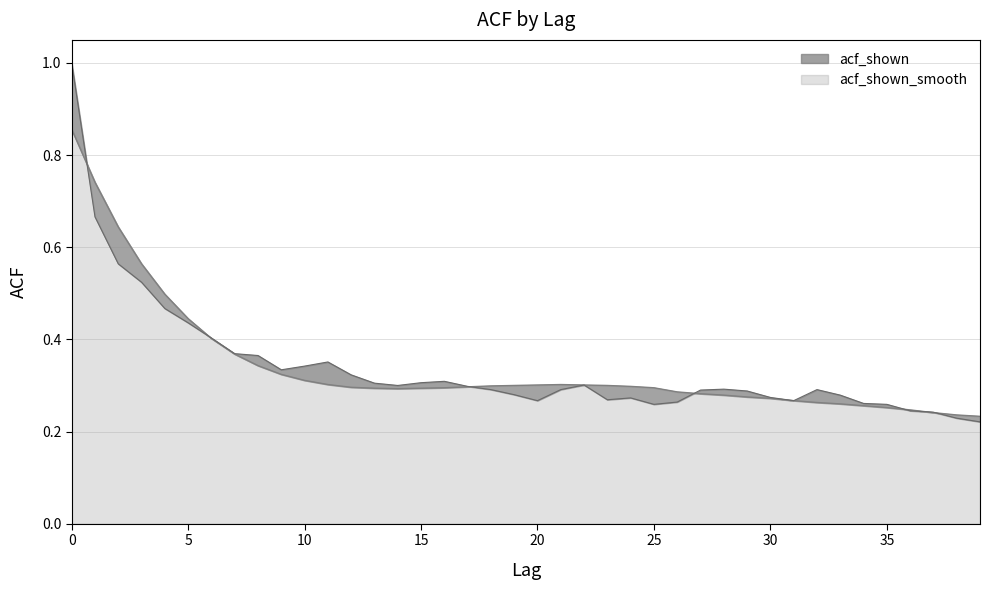

Does the chart display data point markers on the line(s)?

No